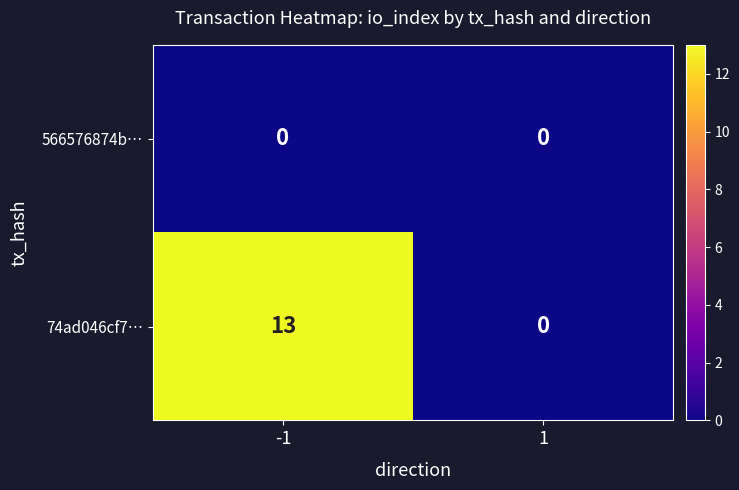

True or false: 566576874b… has a value of 0 at 1.

True